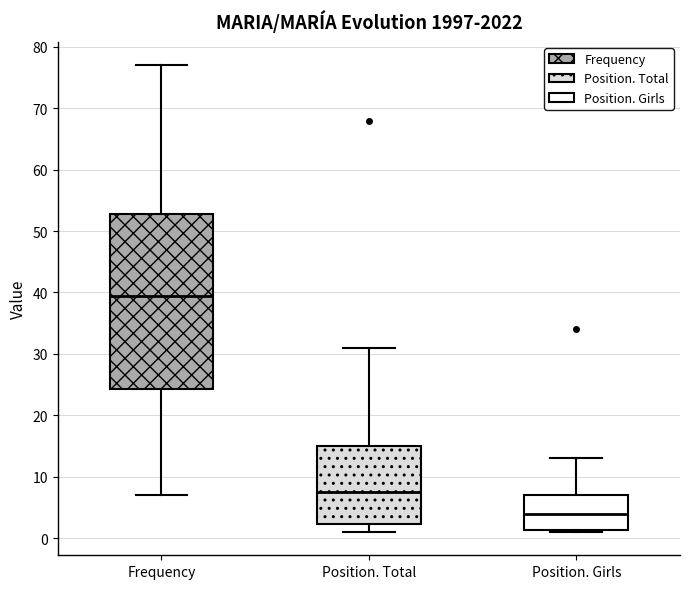

Which box is the tallest, from its lower edge to its upper edge?

Frequency